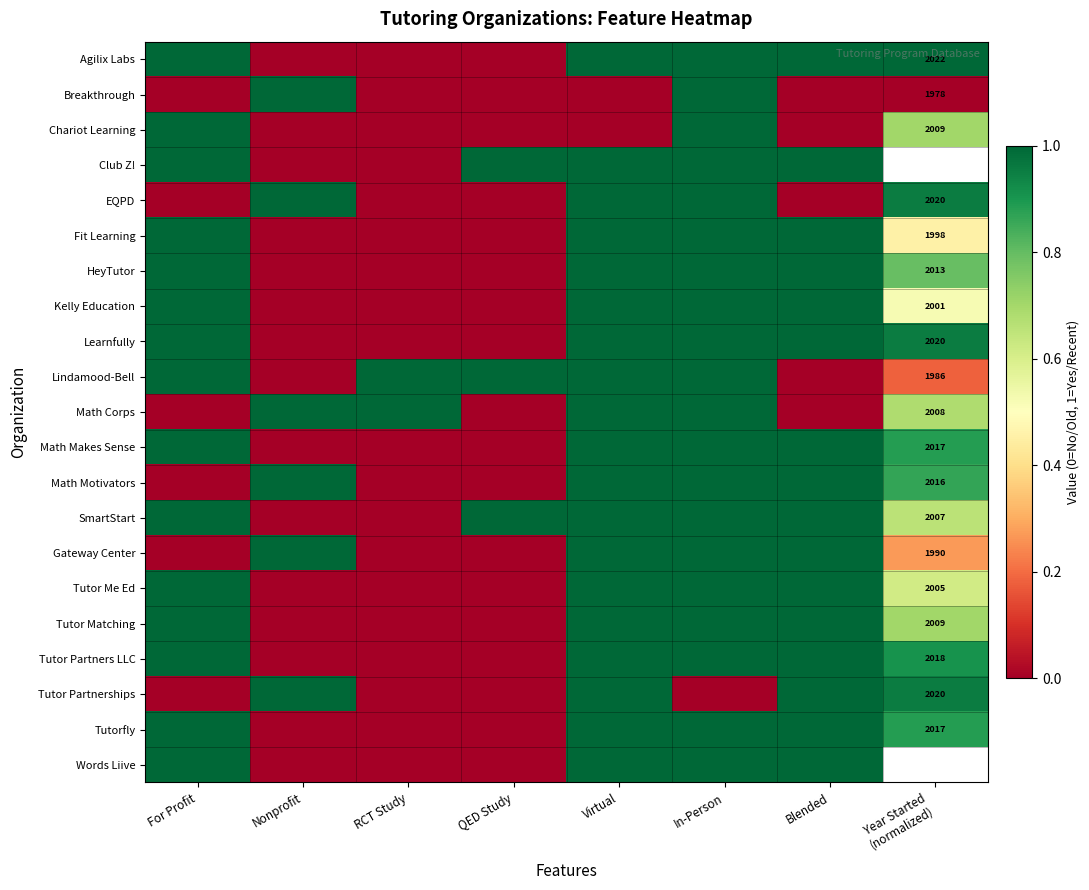

What is the difference between the maximum and minimum values in the Tutor Partnerships series?

1.0